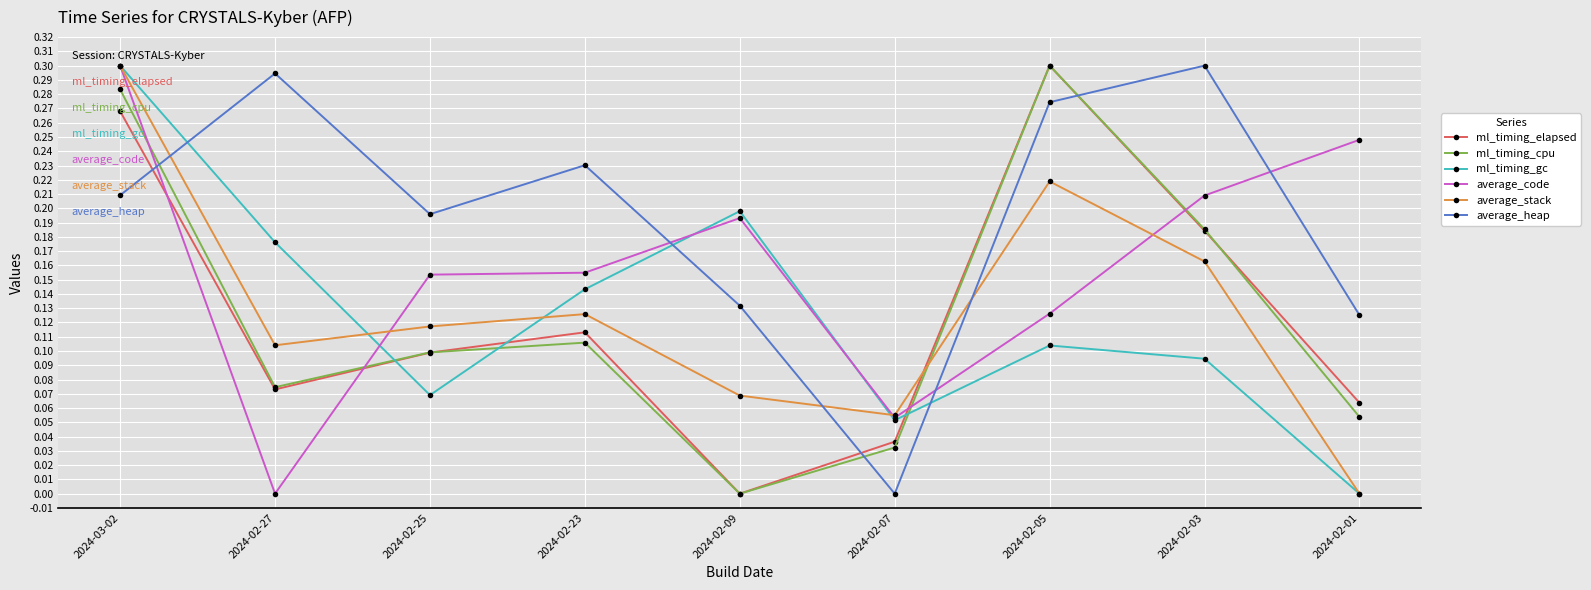

True or false: ml_timing_cpu and average_heap cross at least once.

True